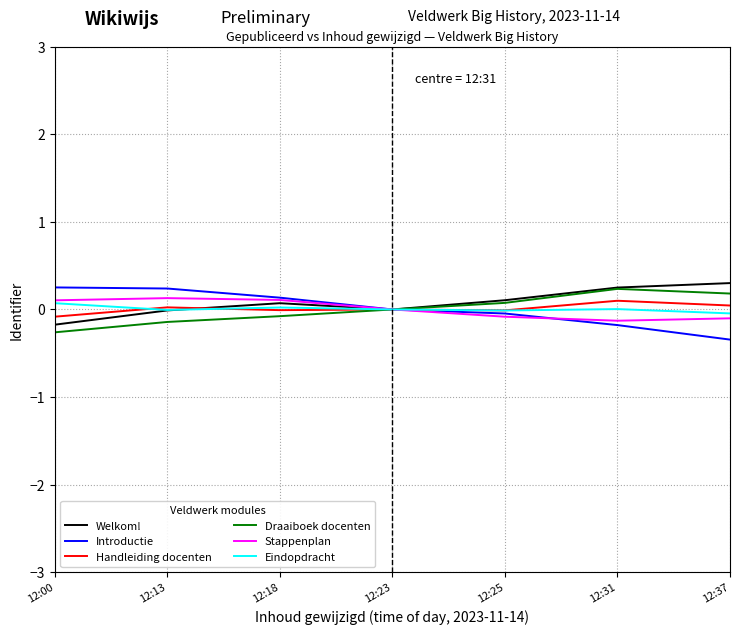

What is the minimum value shown in the chart?

-0.3